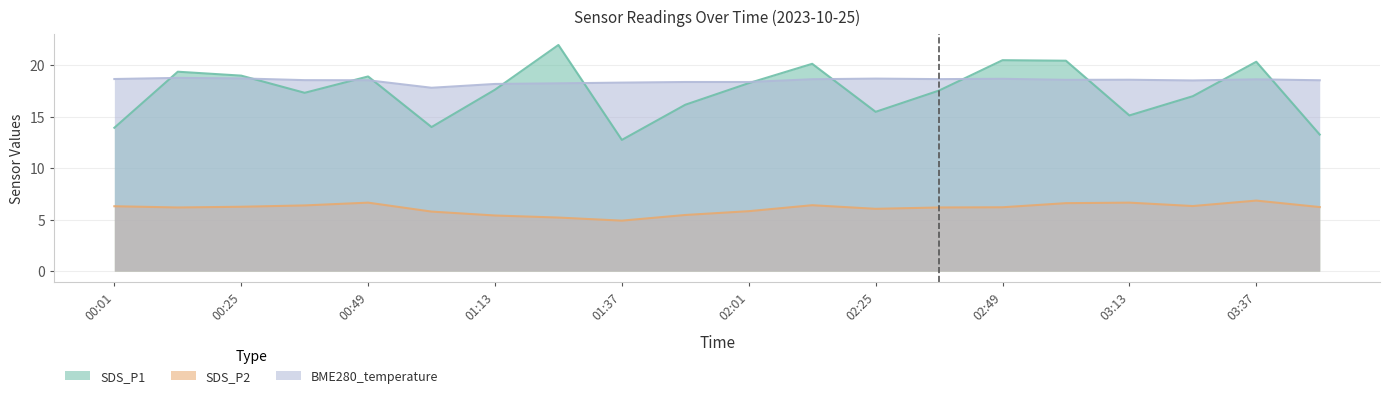

What is the difference between the SDS_P2 values at 02:49 and 01:25?

1.0